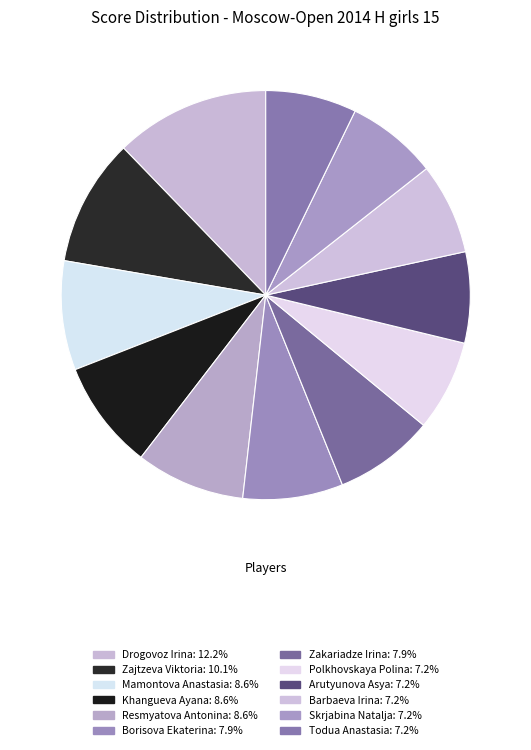

Do Mamontova Anastasia and Khangueva Ayana together represent more than half of the pie?

No